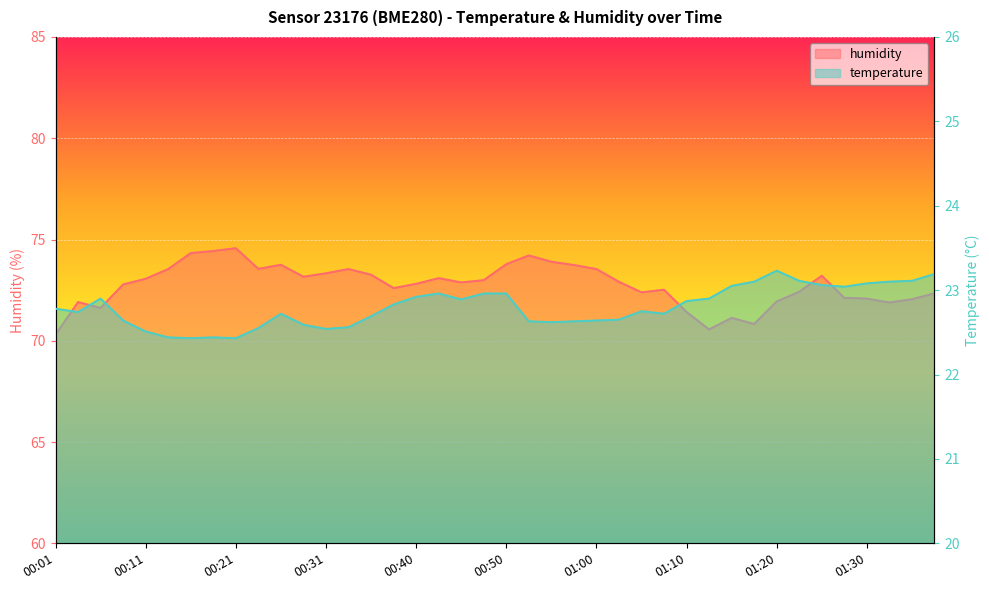

How many distinct data groups are displayed?

2